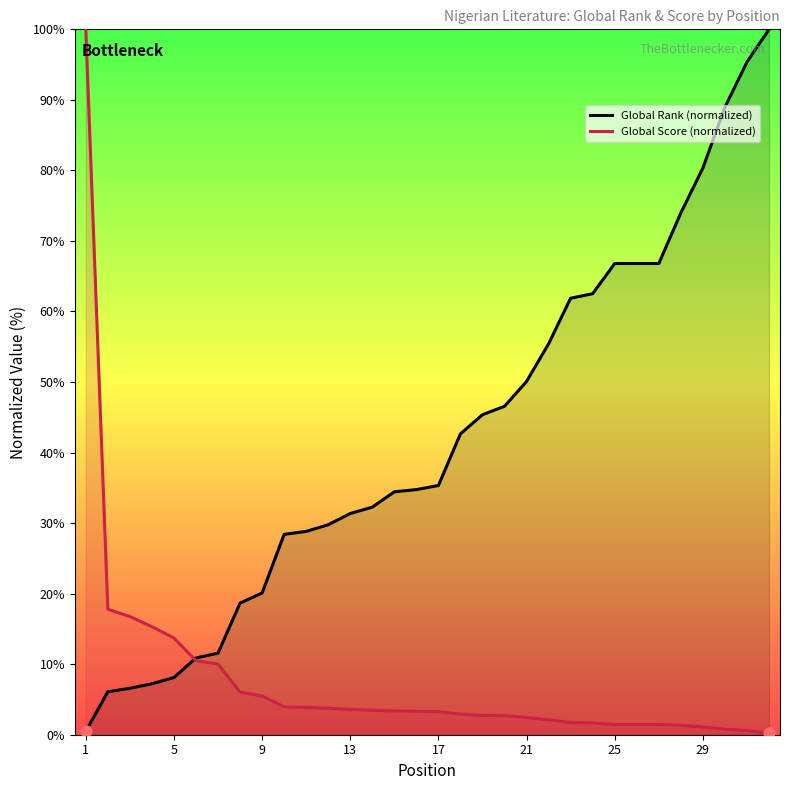

What are all the series names shown in the legend?

Global Rank (normalized), Global Score (normalized)